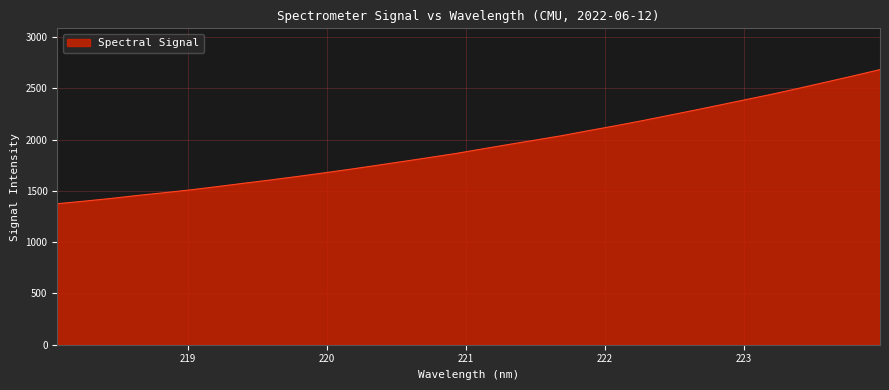

How many lines are shown in the chart?

1